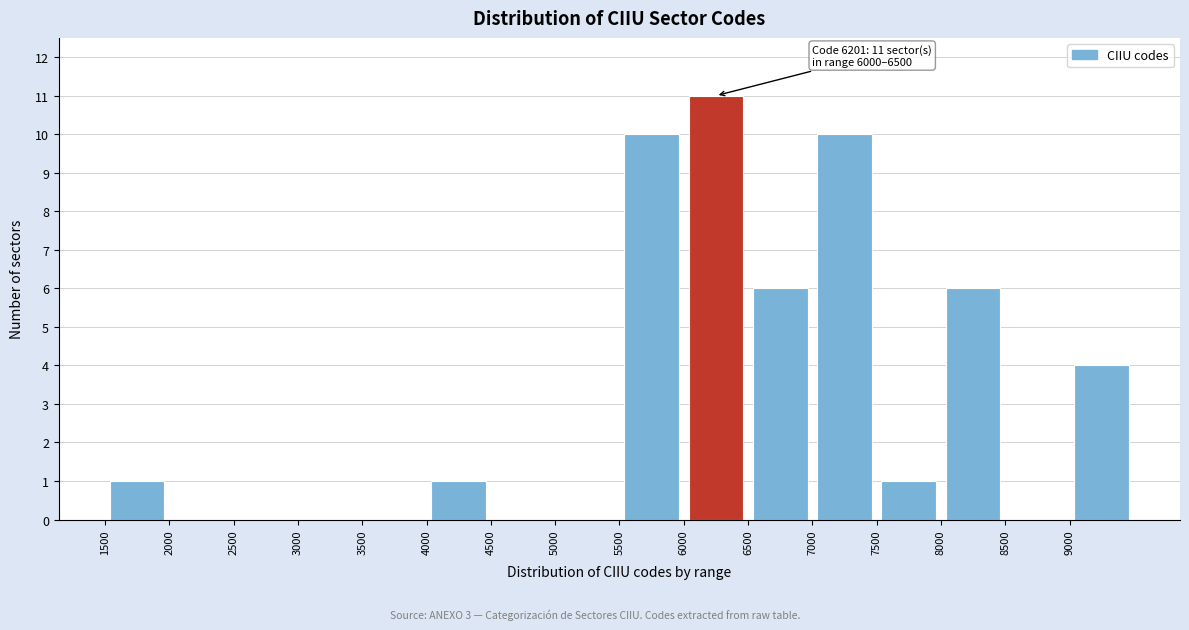

Which range on the x-axis has the tallest bar?

6000 to 6500